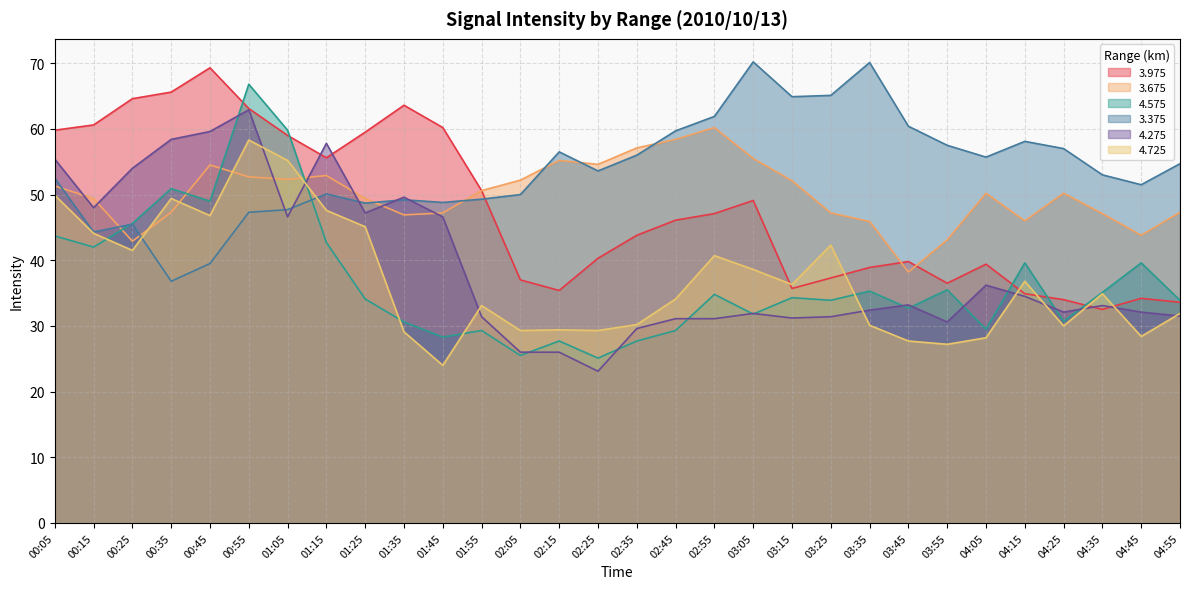

Where is 4.725 nearest to the value 41?

02:55